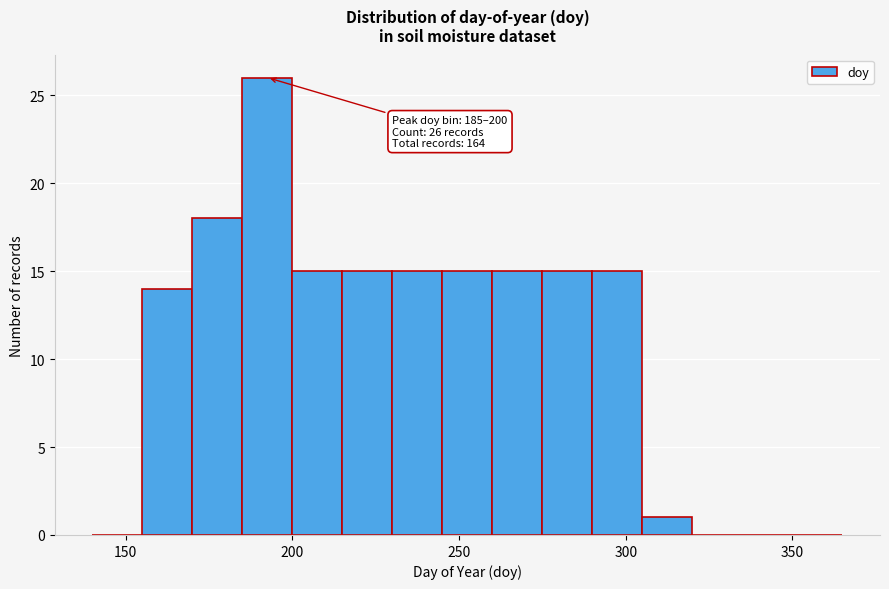

Read against the x-axis, roughly where is the centre of the tallest bar?

195